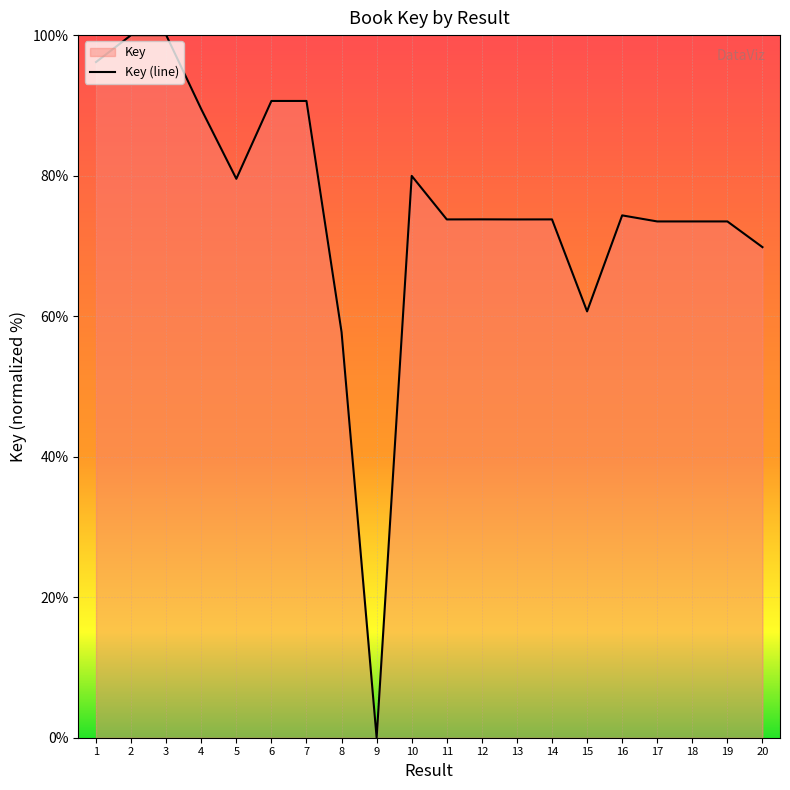

Approximately how many times larger is the value at 10 compared to 11?

1.1